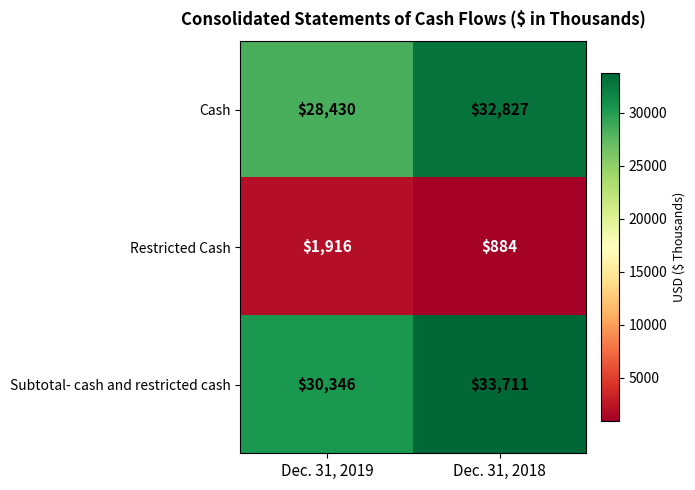

Reading left to right, what are all the values shown in this chart?

Cash: Dec. 31, 2019=28430	Dec. 31, 2018=32827
Restricted Cash: Dec. 31, 2019=1916	Dec. 31, 2018=884
Subtotal- cash and restricted cash: Dec. 31, 2019=30346	Dec. 31, 2018=33711